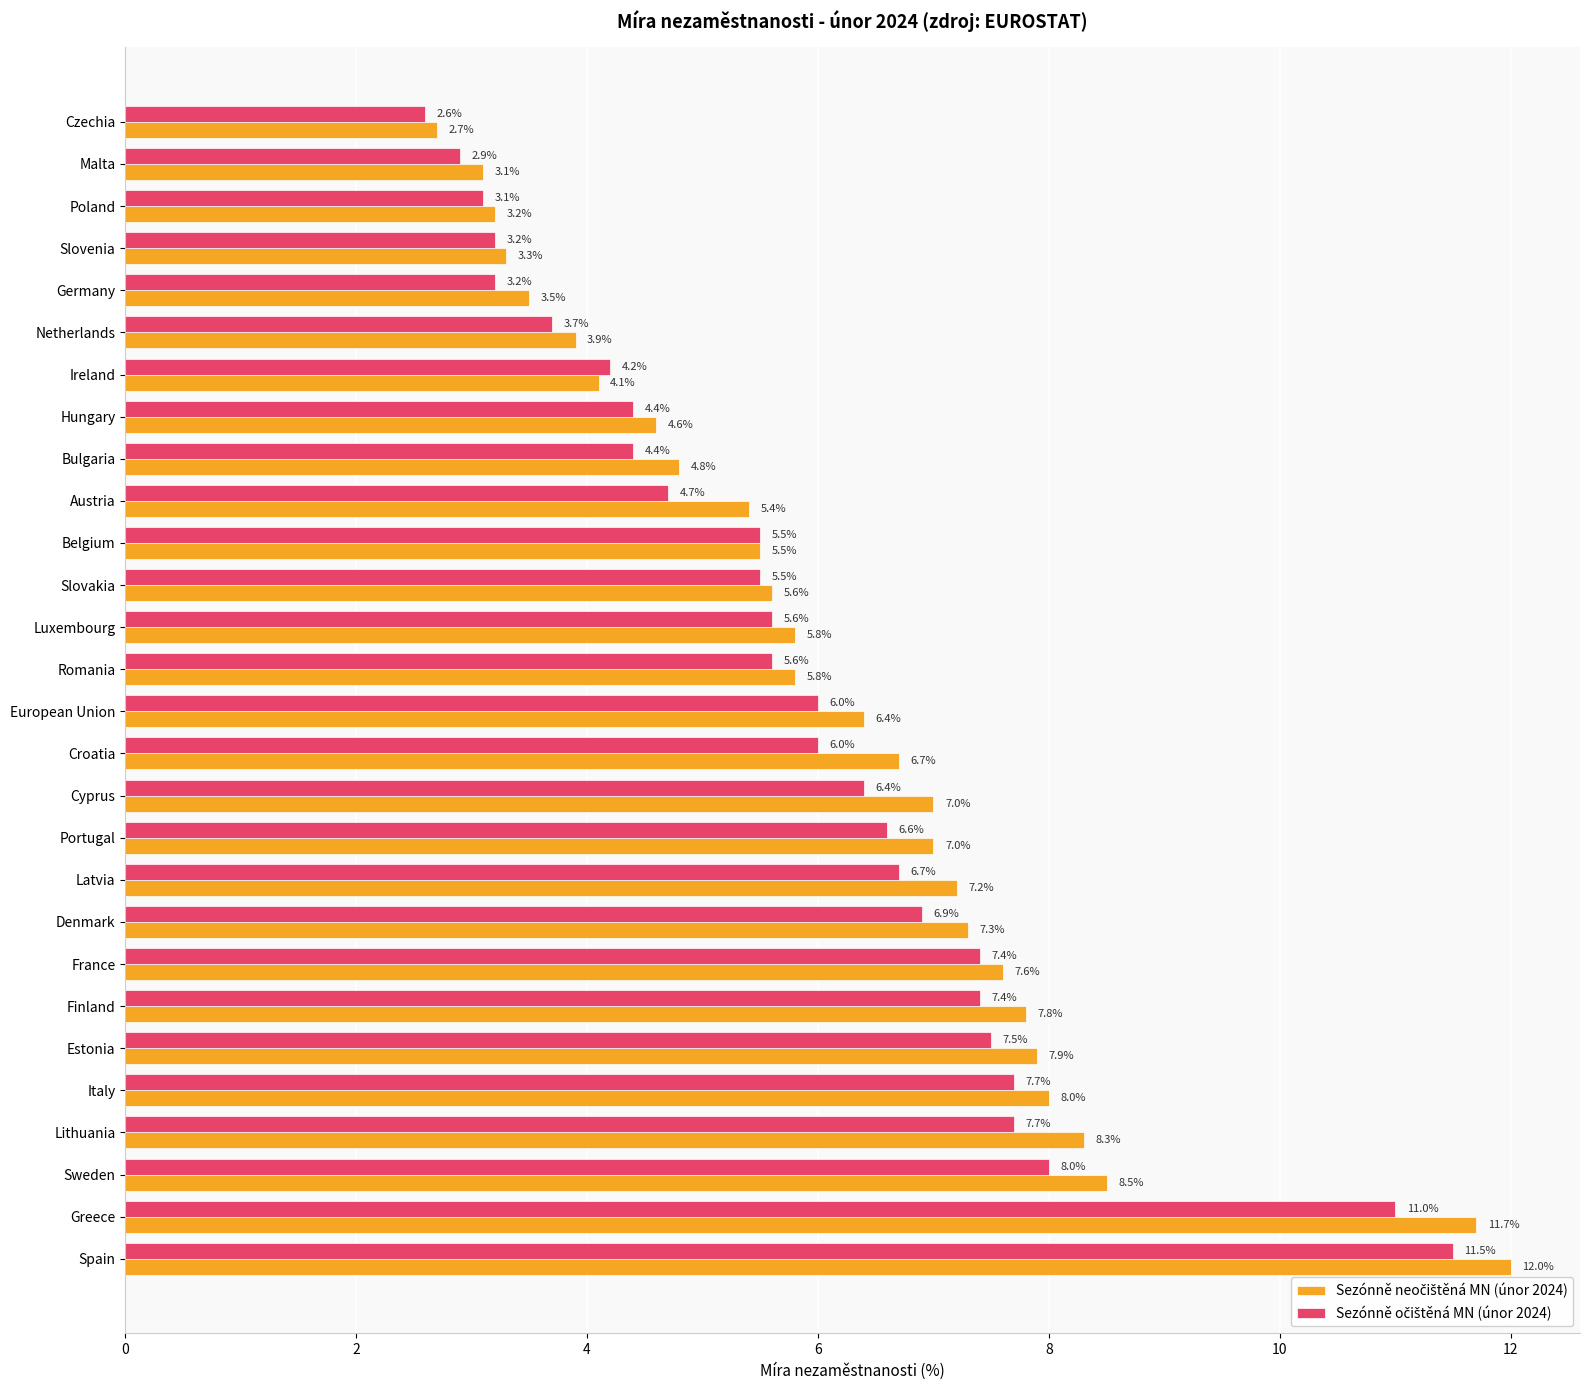

What is the total value across all series at Greece?

22.7